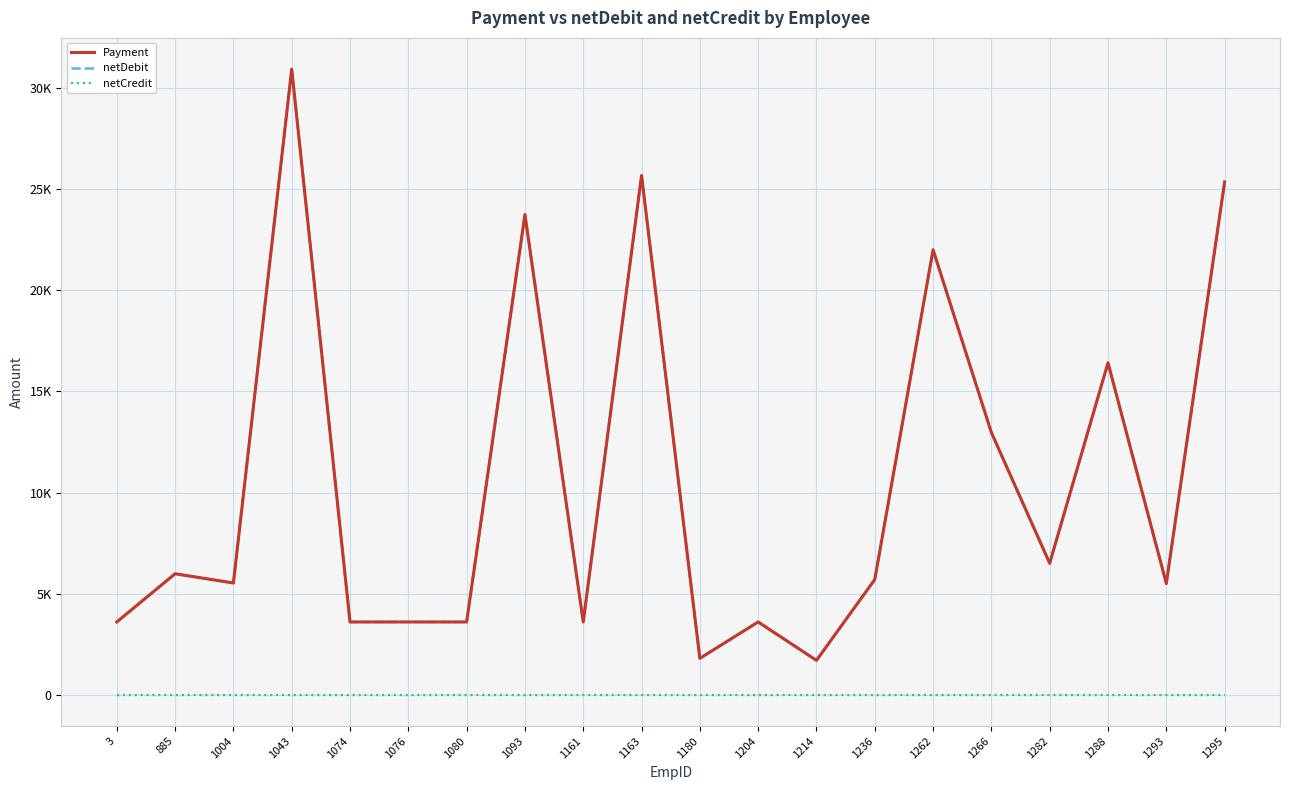

Does the chart display data point markers on the line(s)?

No